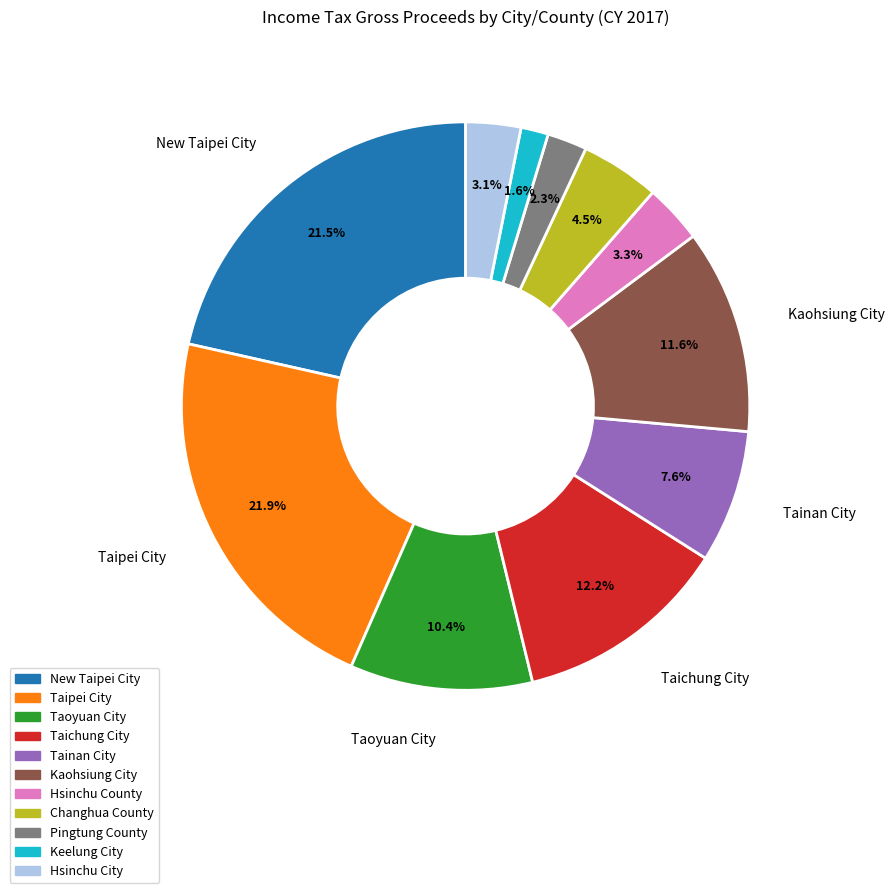

How many slices are in this pie chart?

11